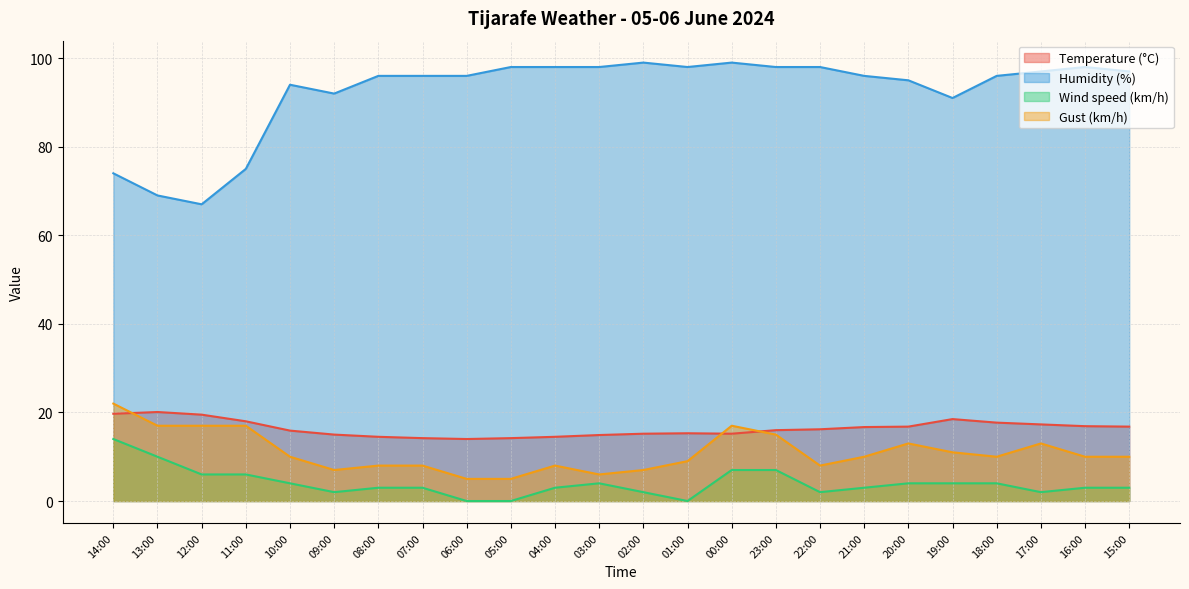

Is the value of Gust (km/h) at 03:00 greater than the value of Humidity (%) at 20:00?

No